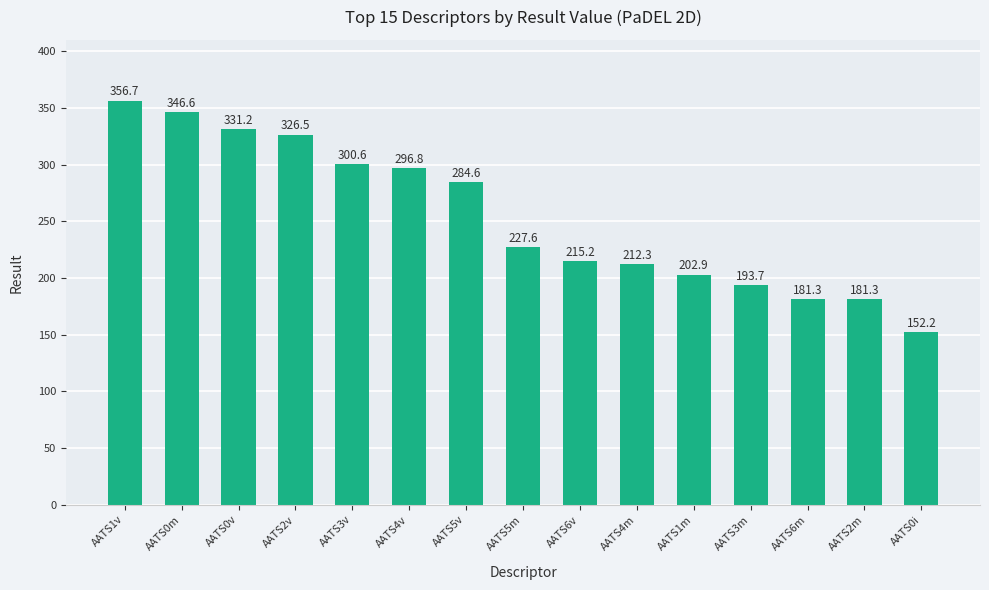

What is the greatest value displayed?

356.7